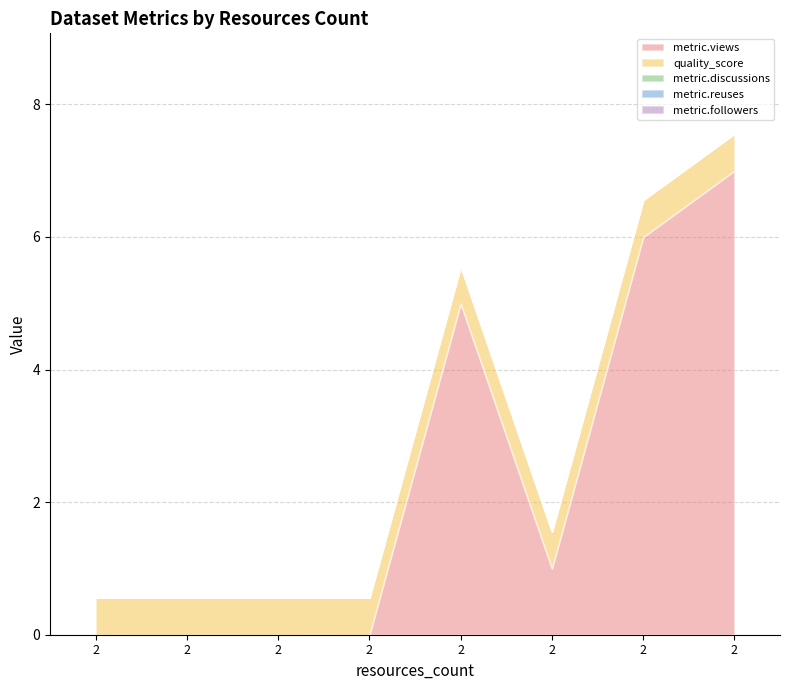

True or false: metric.followers and quality_score cross at least once.

False